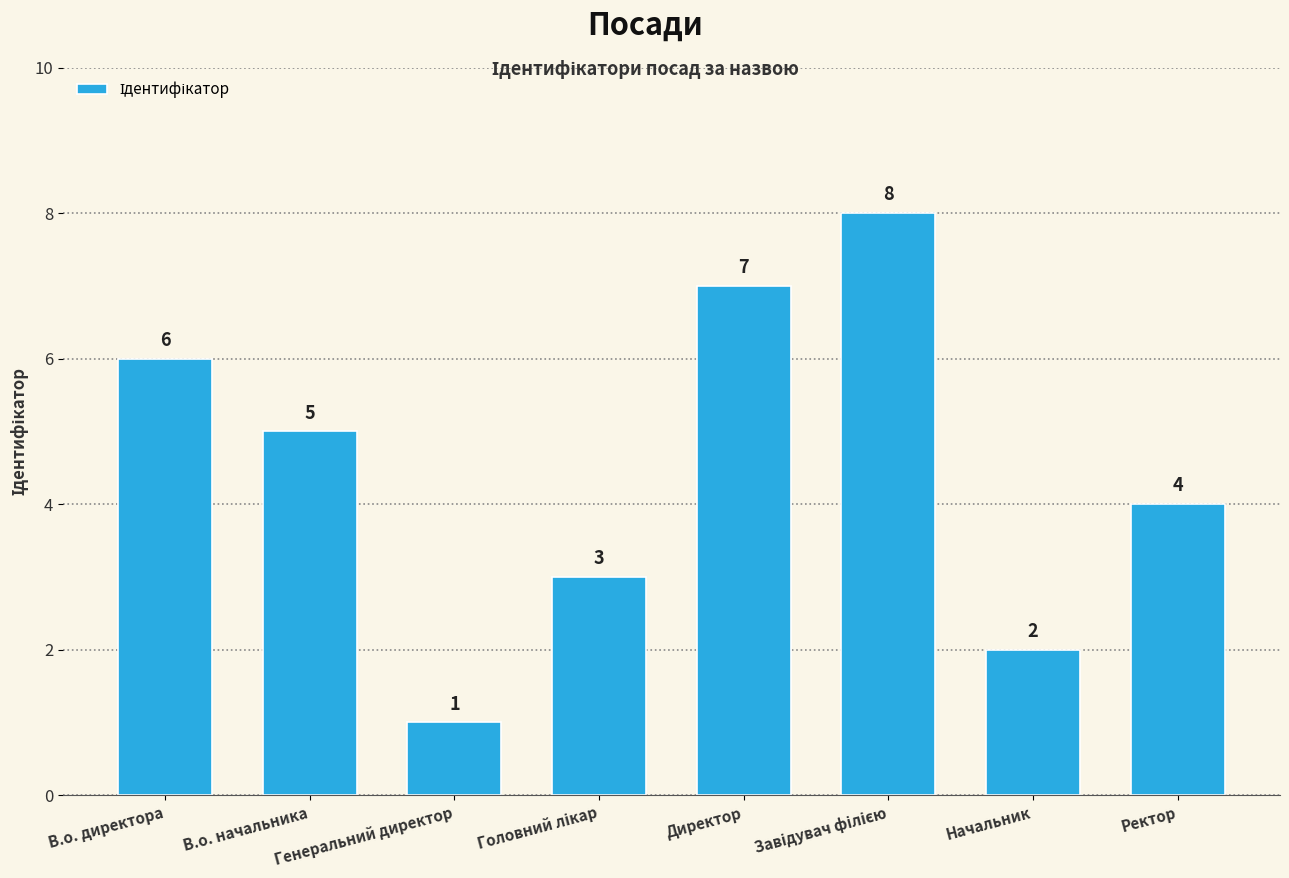

At which label is the value closest to 4?

Ректор